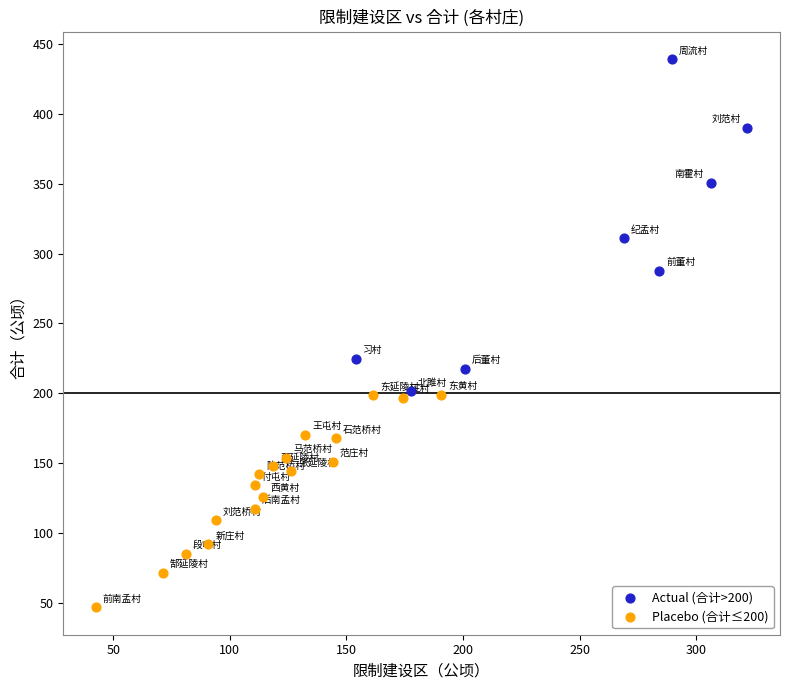

Which series contains the highest Y value?

Actual (合计>200)